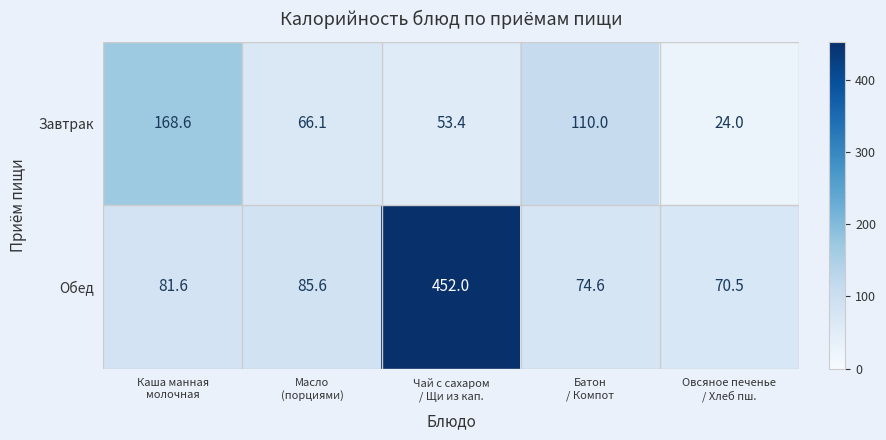

Which series has the largest range (max minus min)?

Обед